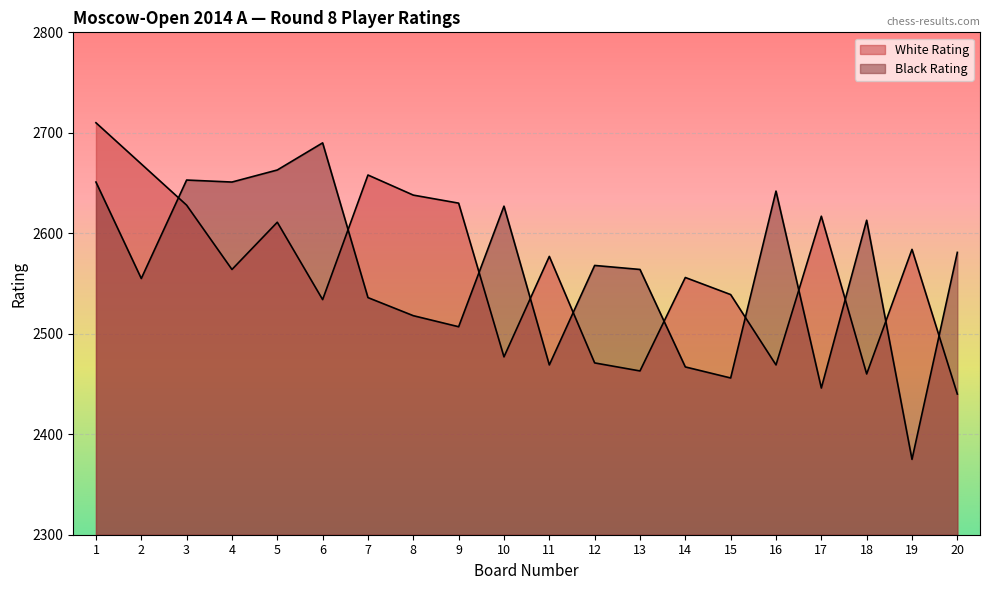

Which series has the largest total across all categories?

White Rating